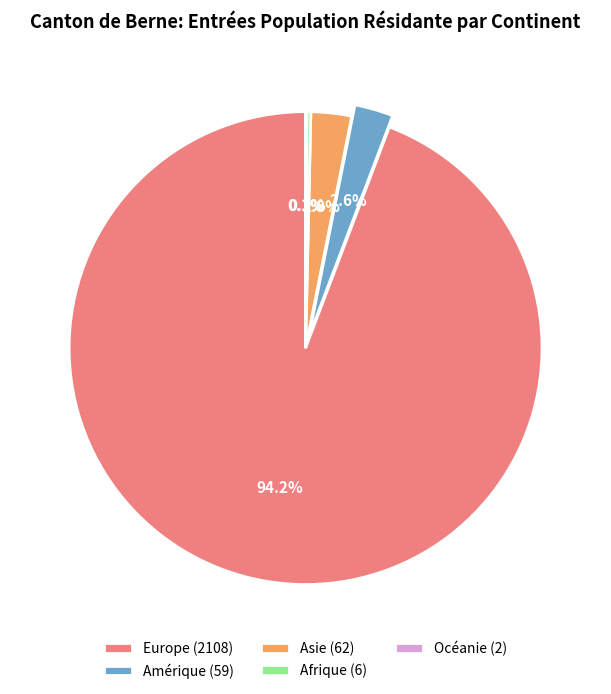

Does Europe (2108) represent more than half of the total?

Yes